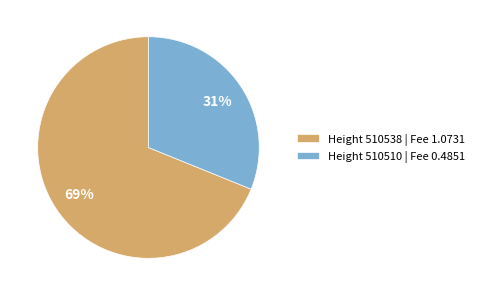

What is the largest slice in the pie chart?

Height 510538 | Fee 1.0731